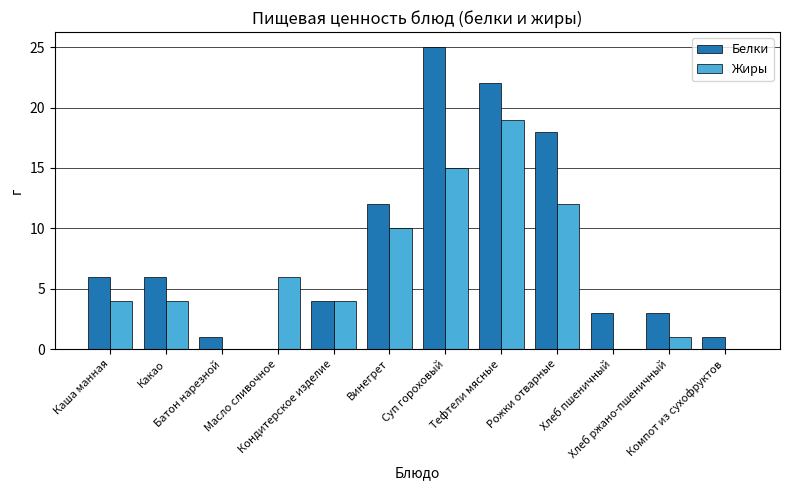

Reading left to right, what are all the values shown in this chart?

Белки: Каша манная=6	Какао=6	Батон нарезной=1	Масло сливочное=0	Кондитерское изделие=4	Винегрет=12	Суп гороховый=25	Тефтели мясные=22	Рожки отварные=18	Хлеб пшеничный=3	Хлеб ржано-пшеничный=3	Компот из сухофруктов=1
Жиры: Каша манная=4	Какао=4	Батон нарезной=0	Масло сливочное=6	Кондитерское изделие=4	Винегрет=10	Суп гороховый=15	Тефтели мясные=19	Рожки отварные=12	Хлеб пшеничный=0	Хлеб ржано-пшеничный=1	Компот из сухофруктов=0